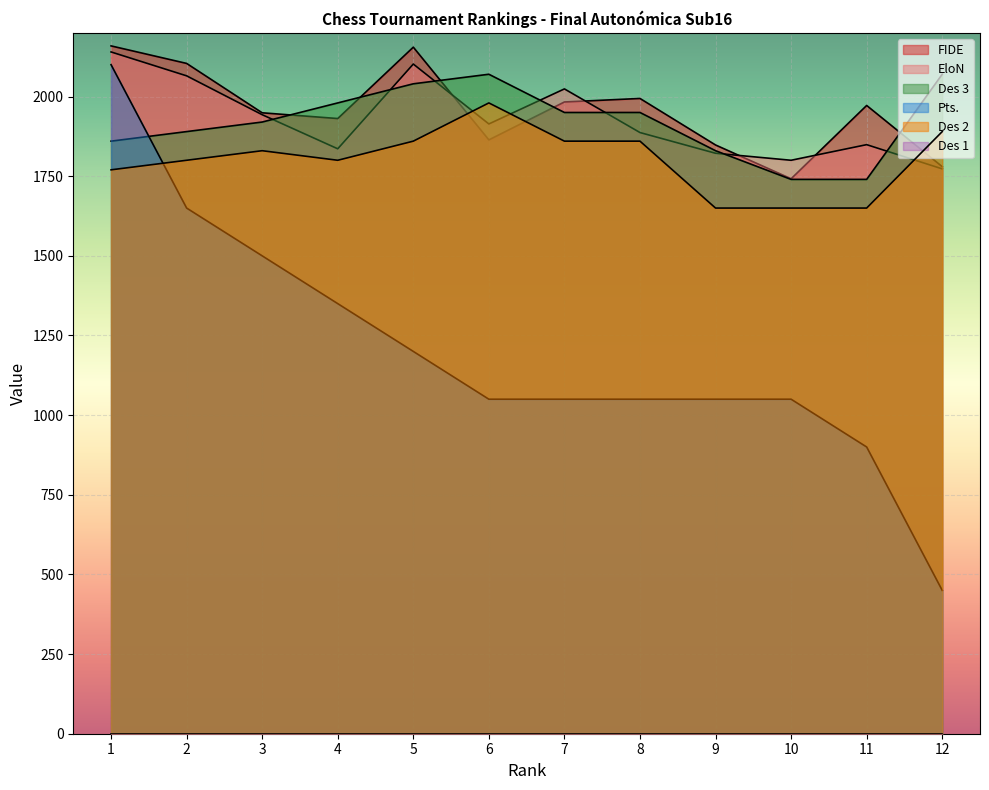

Read the EloN value at 2.

2065